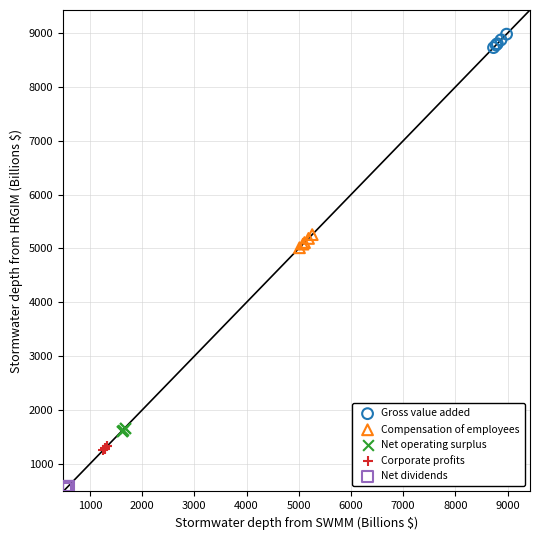

Which series reaches the minimum Y coordinate?

Net dividends